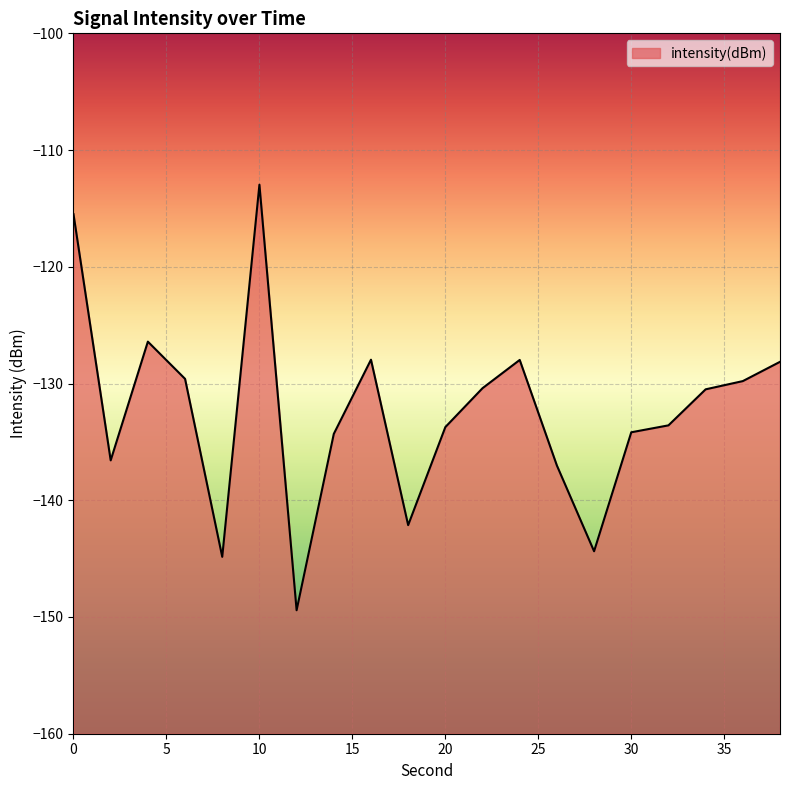

At which category does the data reach its first local valley?

2